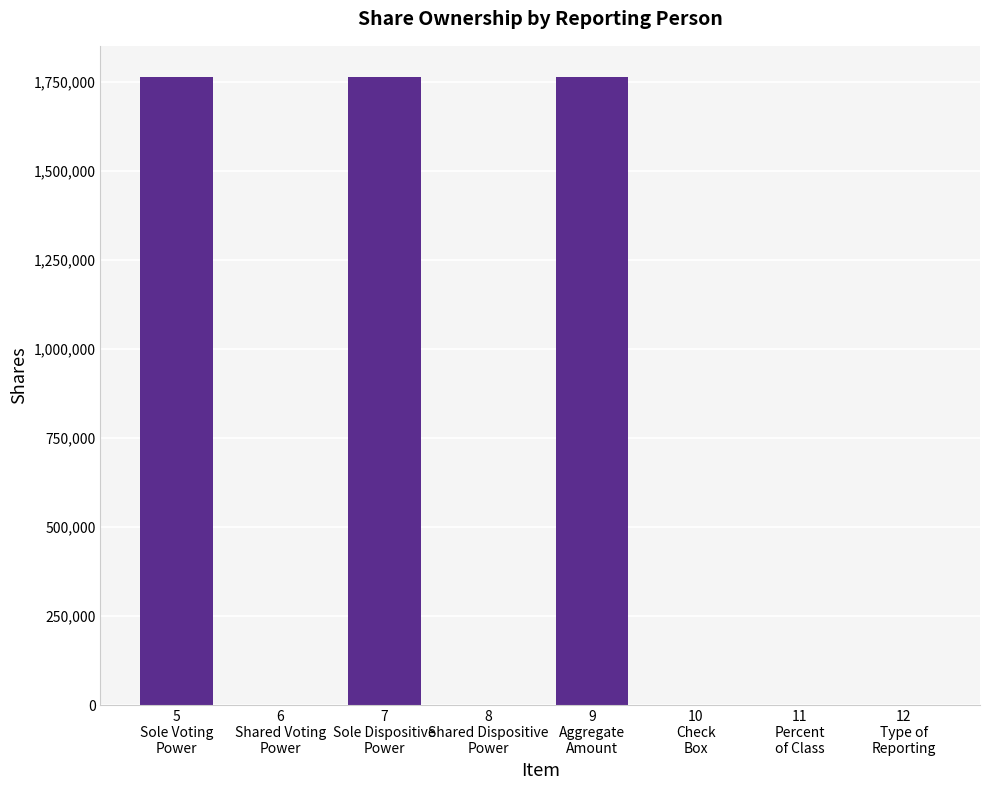

Reading left to right, extract all data points from this chart.

5
Sole Voting
Power=1764024	6
Shared Voting
Power=0	7
Sole Dispositive
Power=1764024	8
Shared Dispositive
Power=0	9
Aggregate
Amount=1764024	10
Check
Box=0	11
Percent
of Class=0	12
Type of
Reporting=0